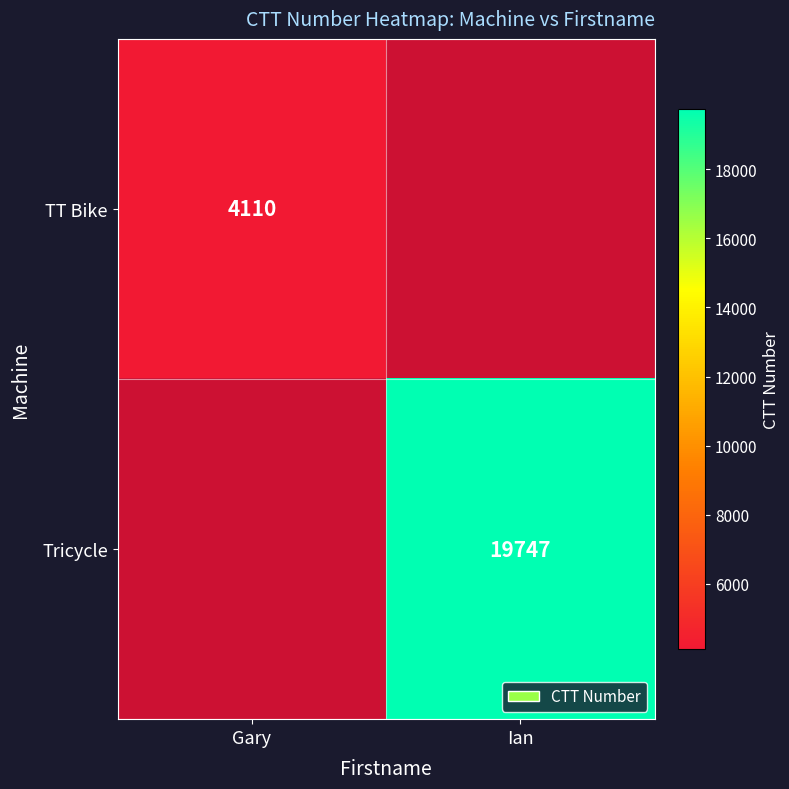

True or false: TT Bike has a value of 6536 at Gary.

False